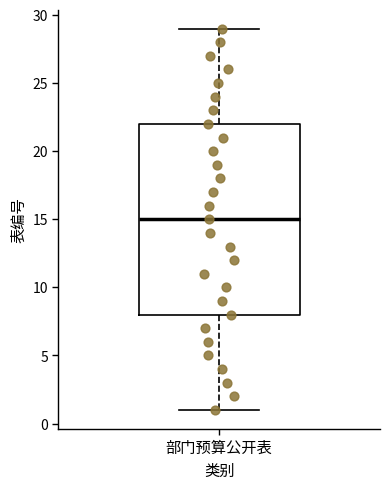

Read this box plot against the y-axis: the position of the median line, the range covered by the box, and the ends of both whiskers. The values are not printed on the chart, so give them approximately, as read against the axis.

median 15, box 8 to 22, whiskers 1 to 29